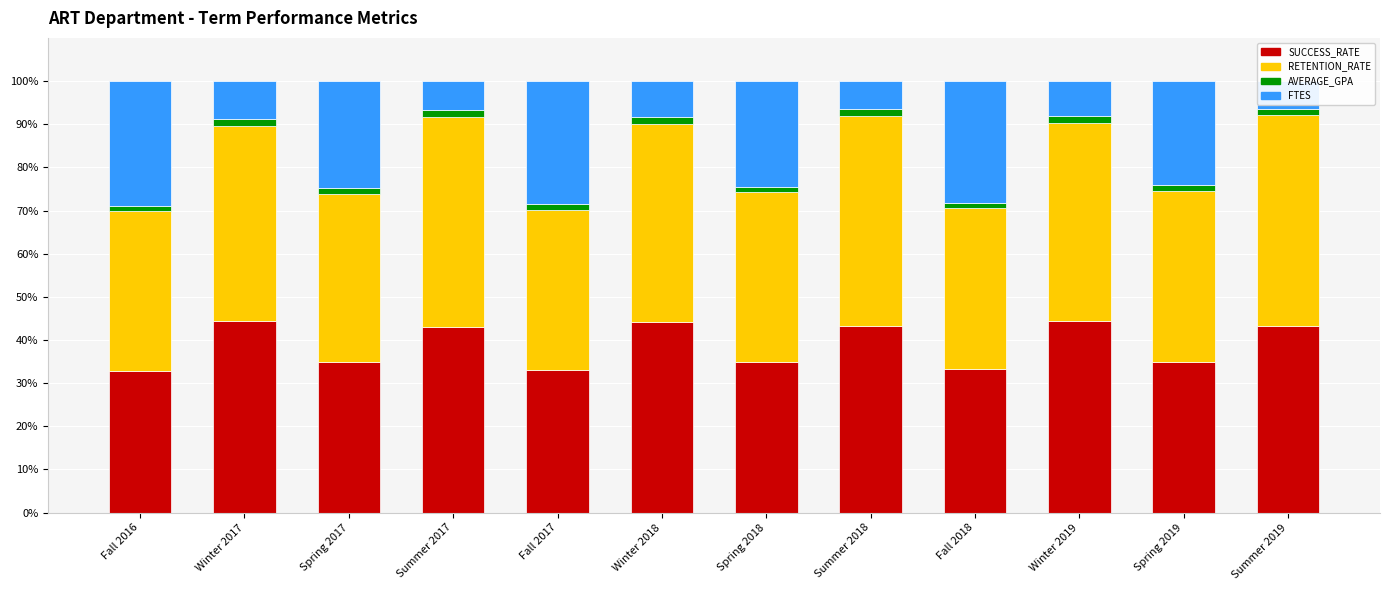

Rank the series at Fall 2017 from lowest to highest value.

AVERAGE_GPA, FTES, SUCCESS_RATE, RETENTION_RATE